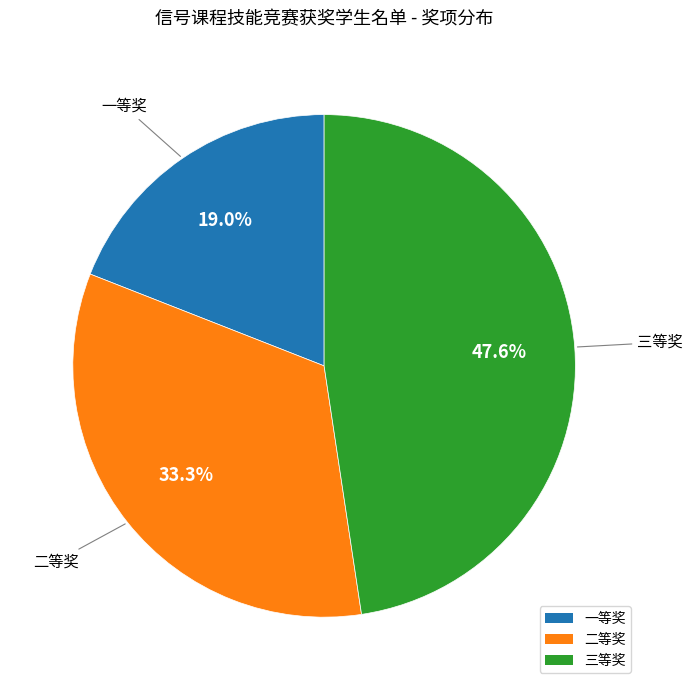

Is there a majority slice in this chart?

No